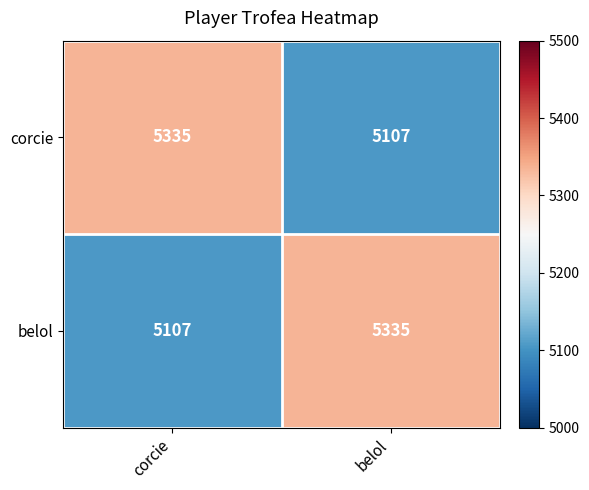

Reading left to right, what are all the values shown in this chart?

corcie: corcie=5335	belol=5107
belol: corcie=5107	belol=5335